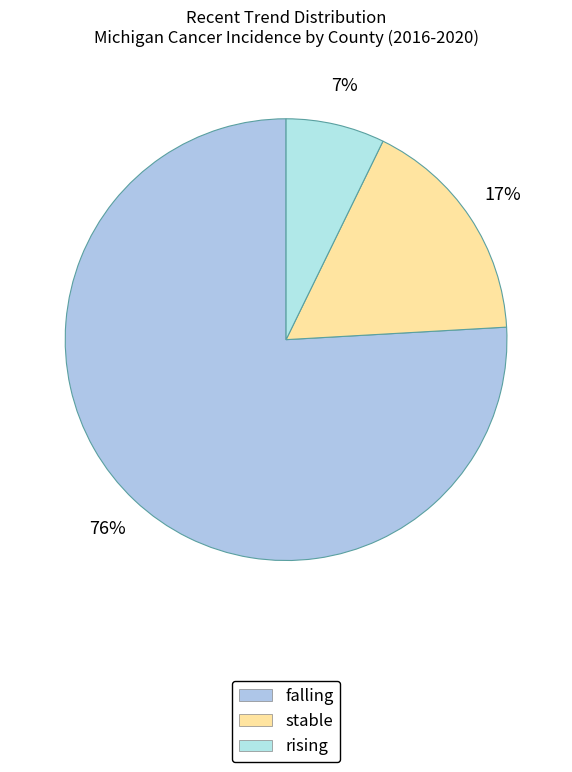

Count the number of slices in the pie.

3